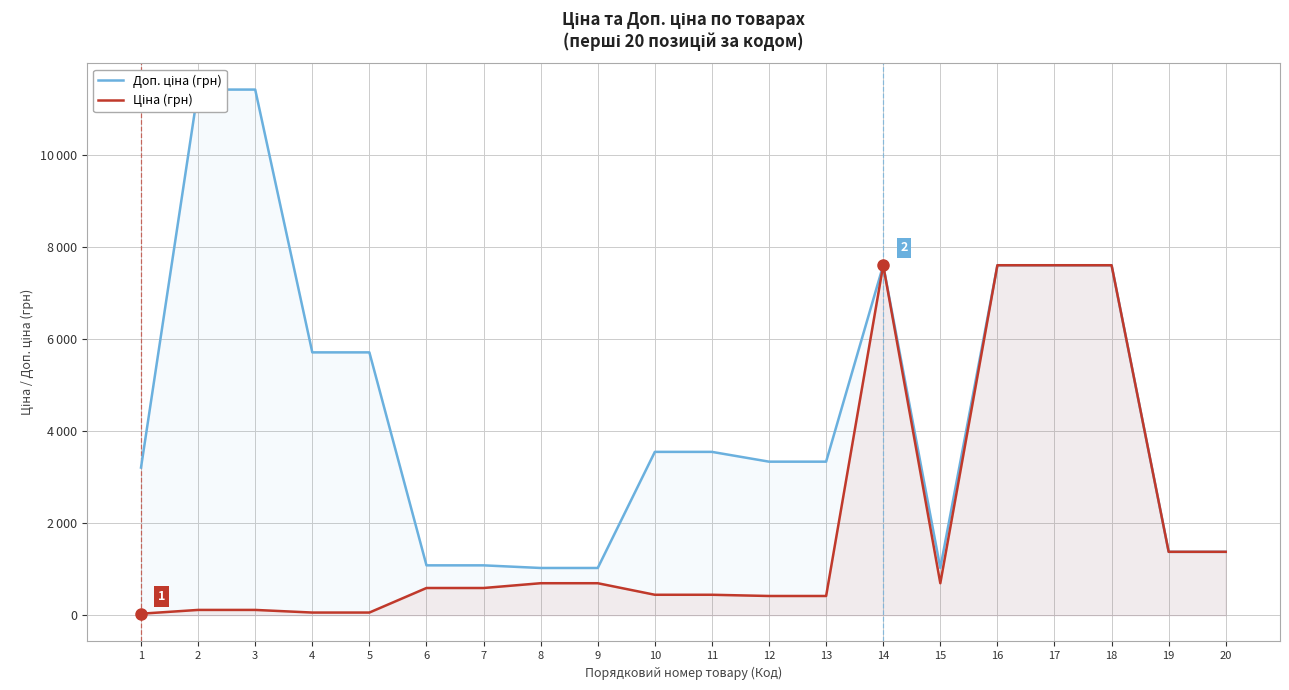

What is the total value across all series at 10?

3988.1